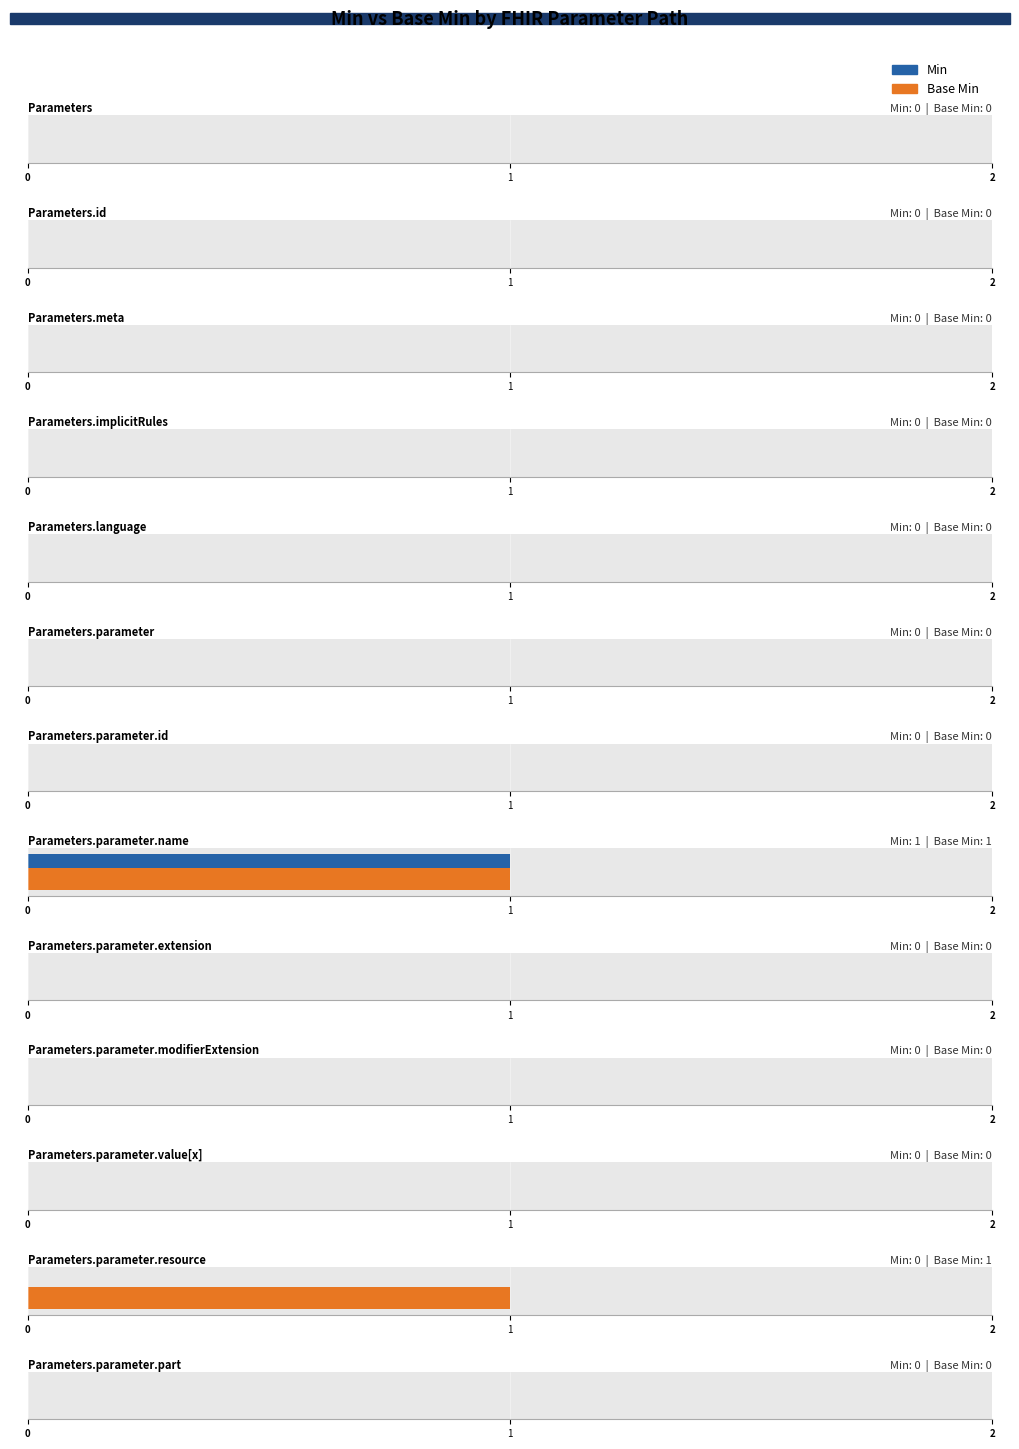

Are the bars grouped side by side (vs. stacked)?

Yes